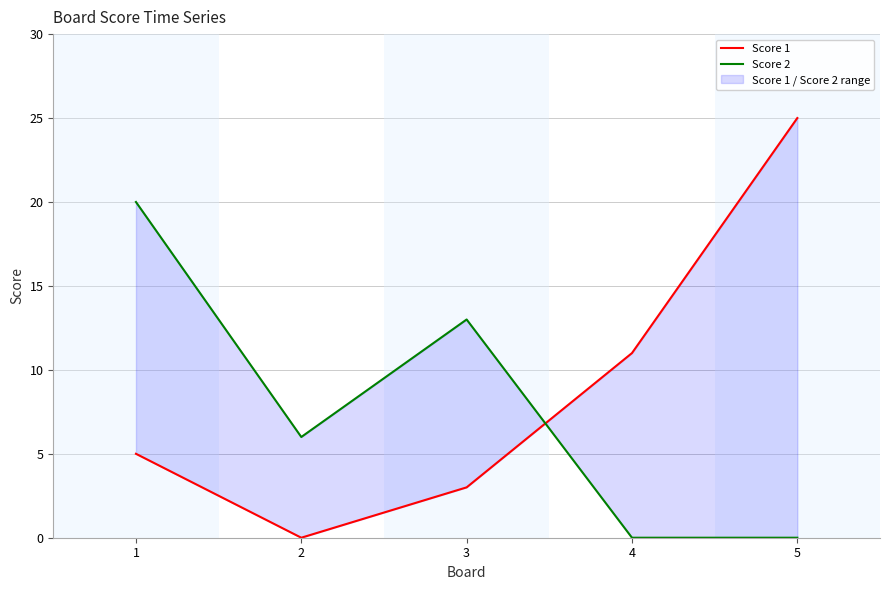

Reading left to right, list all the values displayed in this chart.

Score 1: 1=5	2=0	3=3	4=11	5=25
Score 2: 1=20	2=6	3=13	4=0	5=0